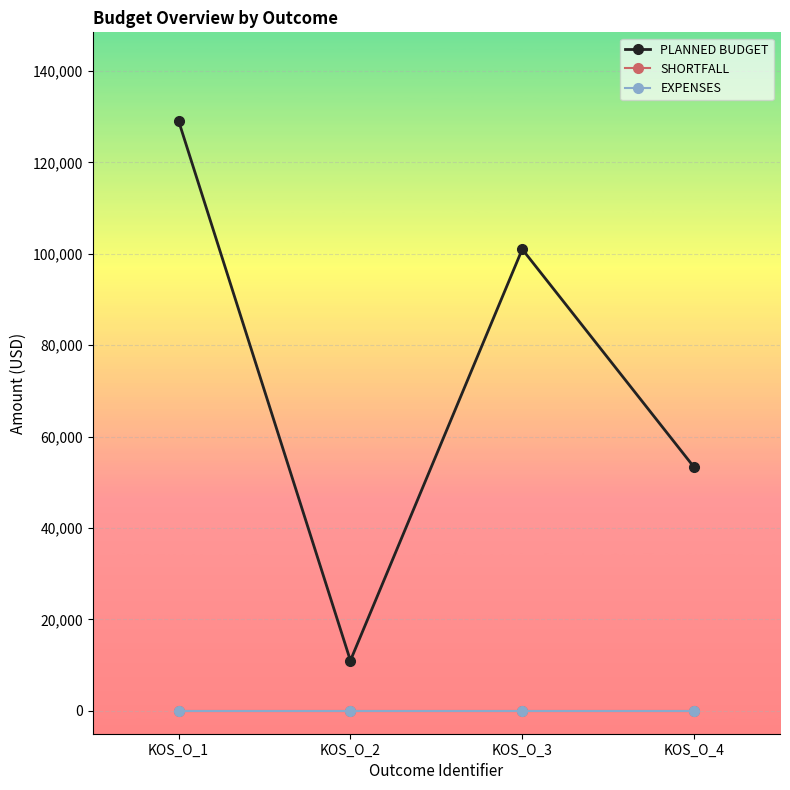

Which has a higher value, KOS_O_3 or KOS_O_4?

KOS_O_3